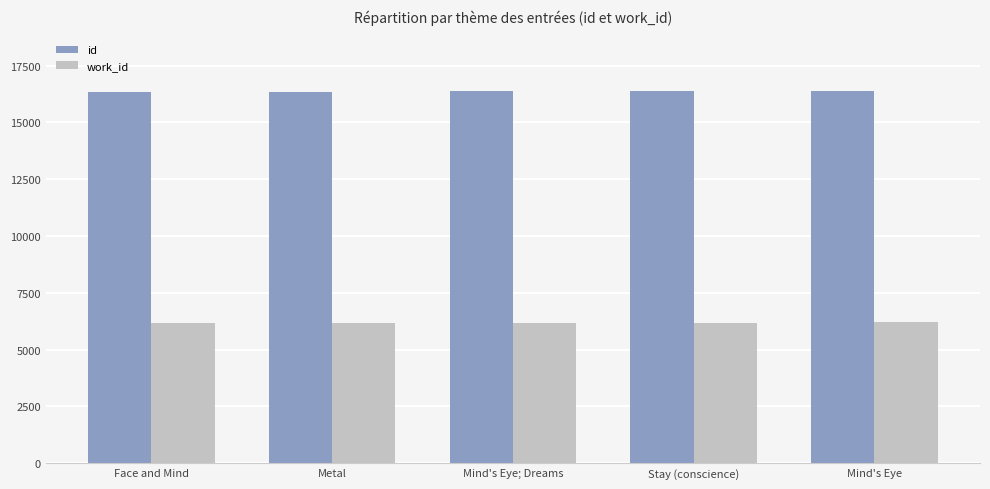

What position from the left is Face and Mind?

1